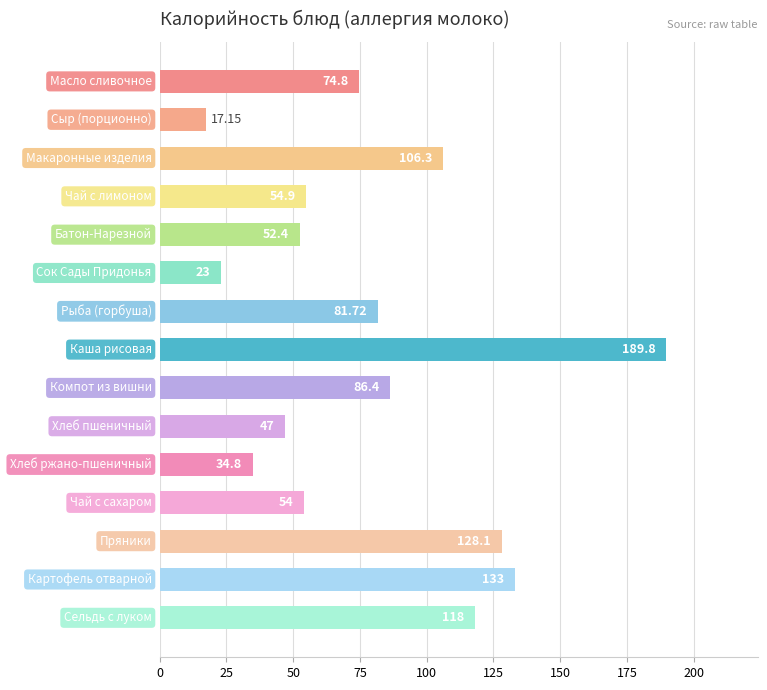

What is the difference between the second highest and second lowest values?

110.0